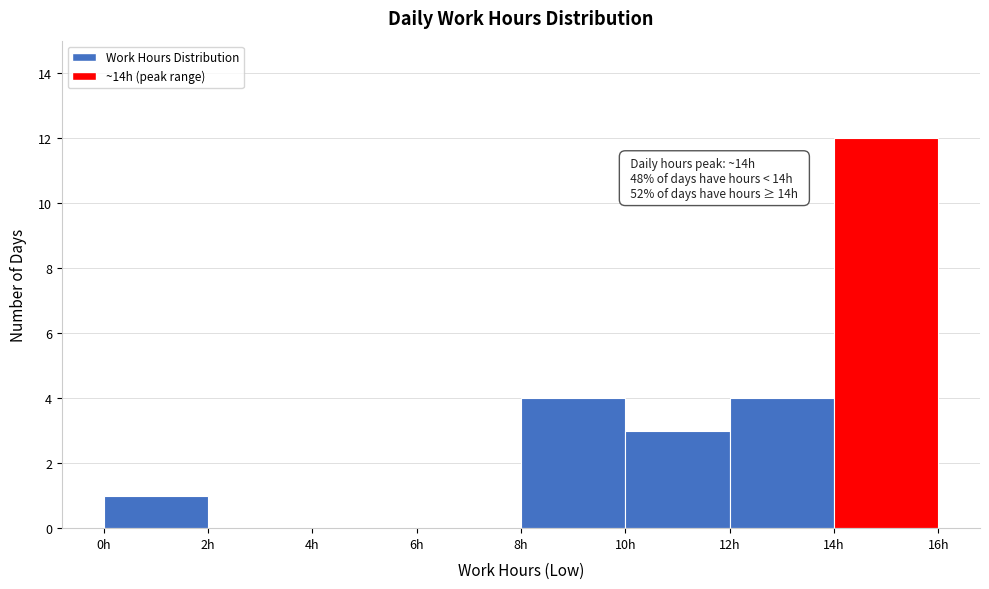

Over which range of the x-axis is the bar tallest?

14 to 16